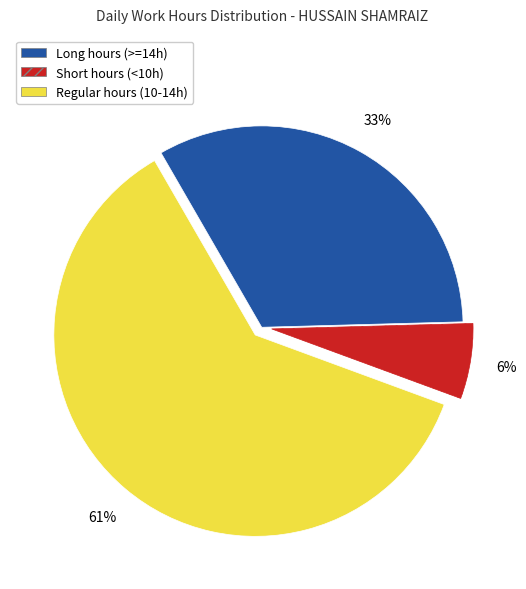

Count the number of slices in the pie.

3